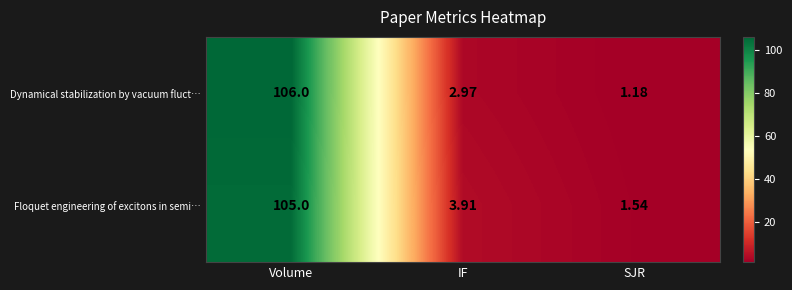

List the labels in order of Floquet engineering of excitons in semi… value, smallest first.

SJR, IF, Volume